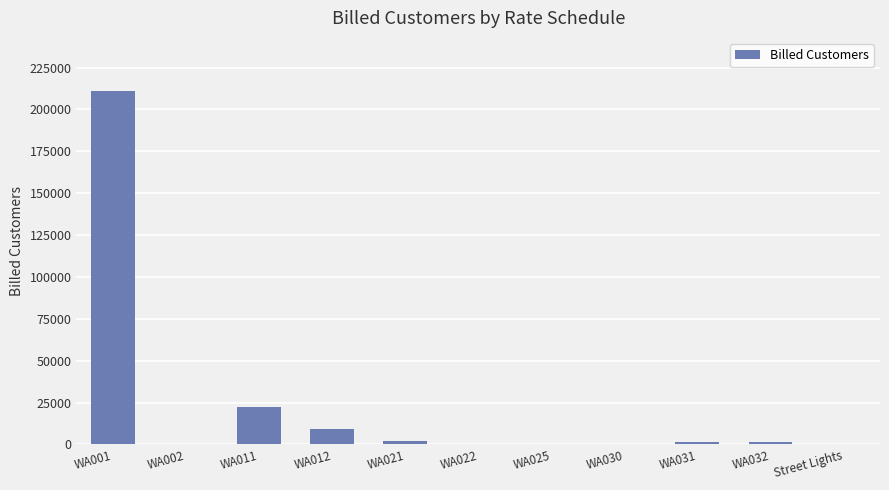

What is the sum of all values?

247777